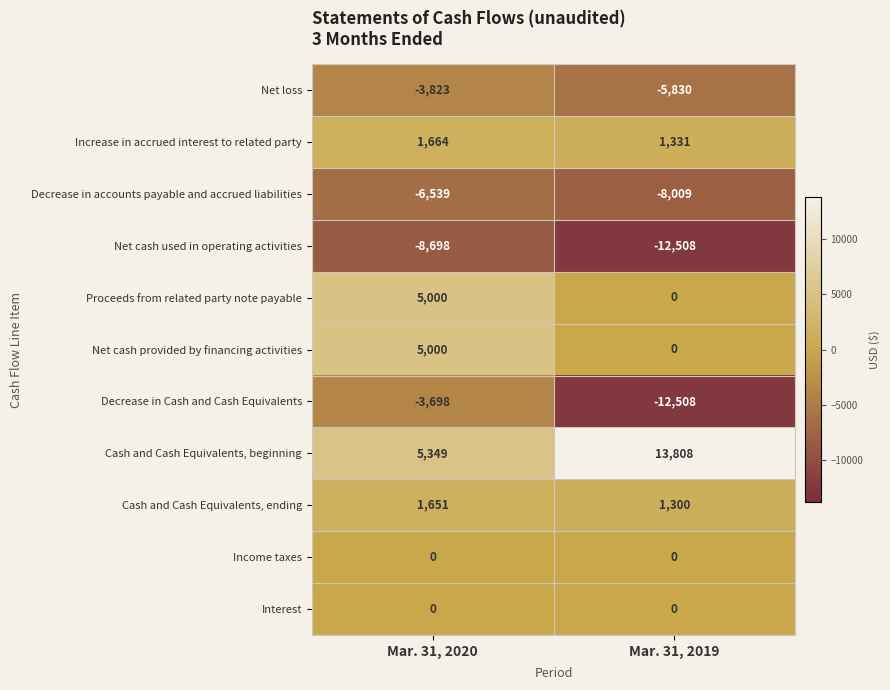

What is the maximum value shown in the chart?

13808